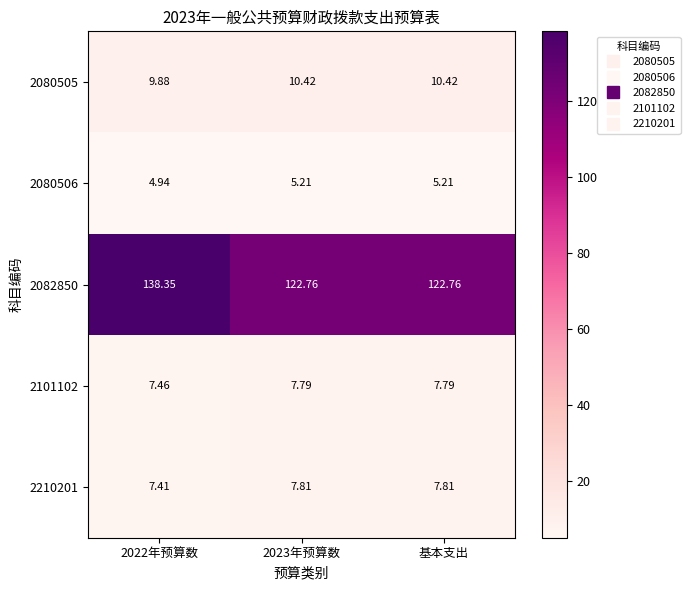

Is the value of 2101102 at 2022年预算数 greater than the value of 2082850 at 2022年预算数?

No